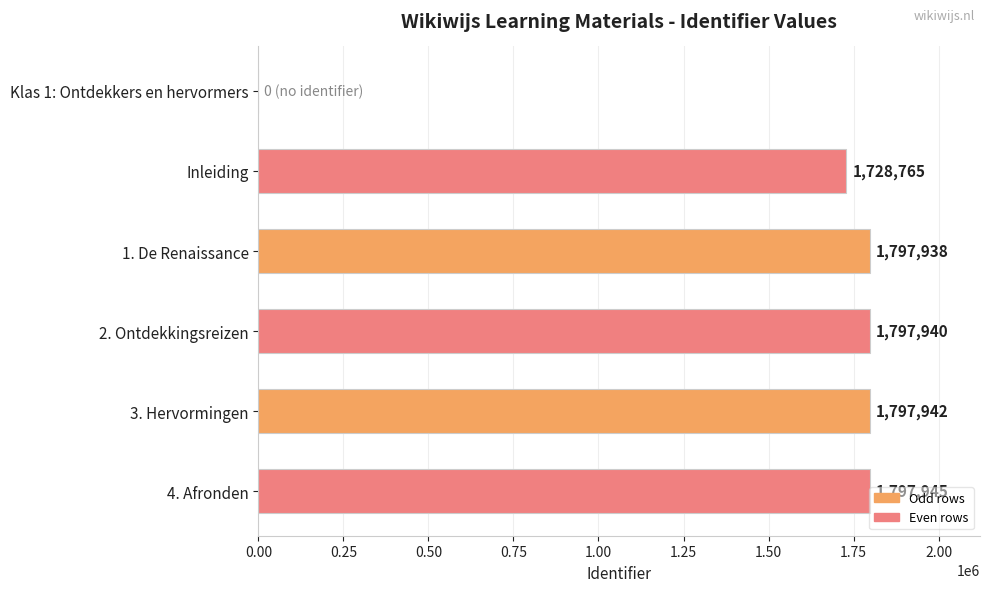

The chart shows a value of 2925585 at 2. Ontdekkingsreizen. True or false?

False